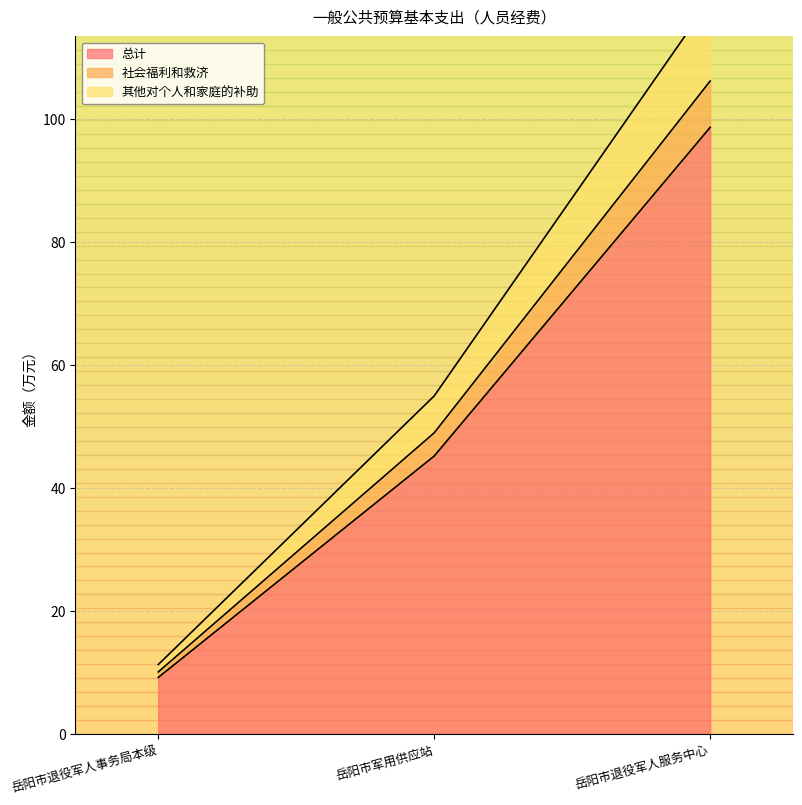

Reading left to right, transcribe all the data shown in this chart.

总计: 9.2	45.2	98.6
社会福利和救济: 10.1	48.9	106.1
其他对个人和家庭的补助: 11.3	54.9	119.3